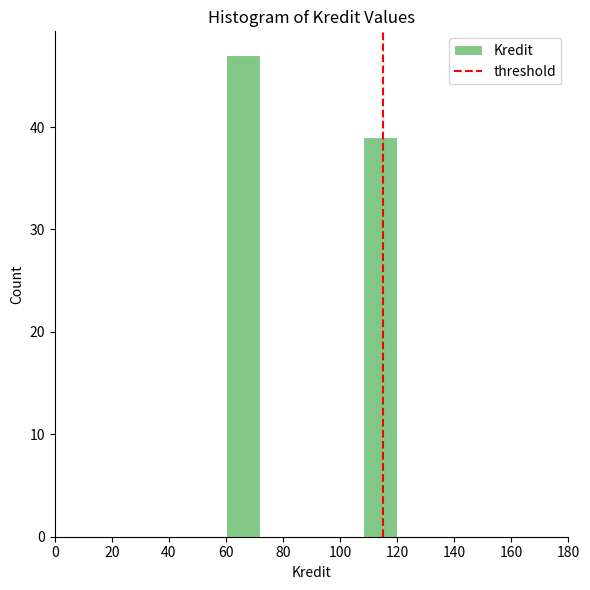

Which range on the x-axis has the tallest bar?

60 to 72